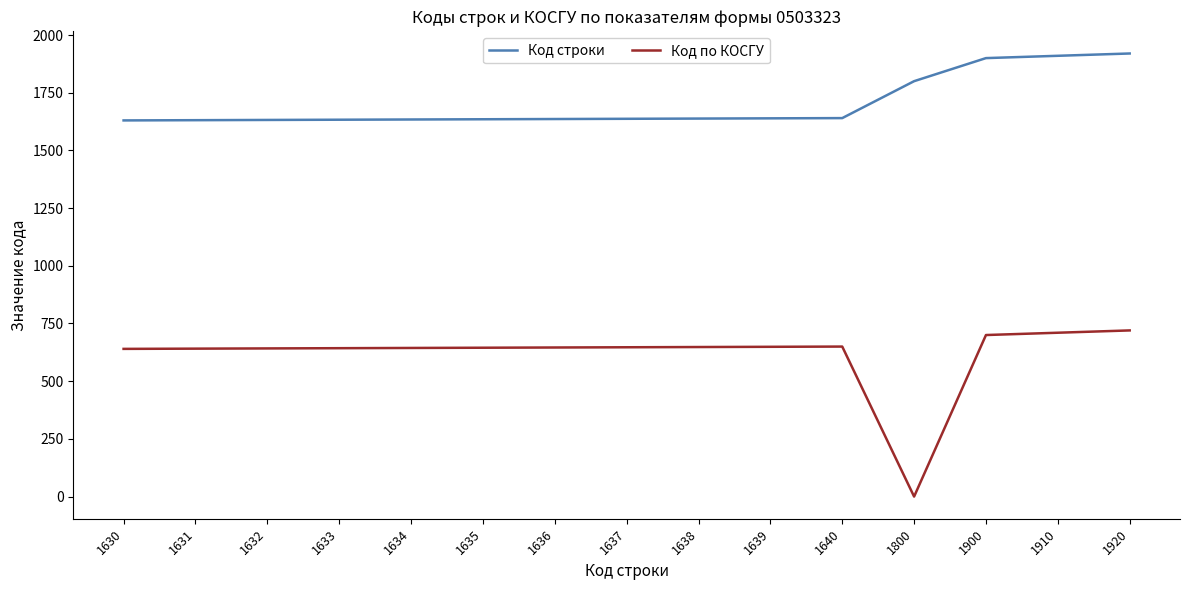

Rank the series by their maximum value, from highest to lowest.

Код строки, Код по КОСГУ